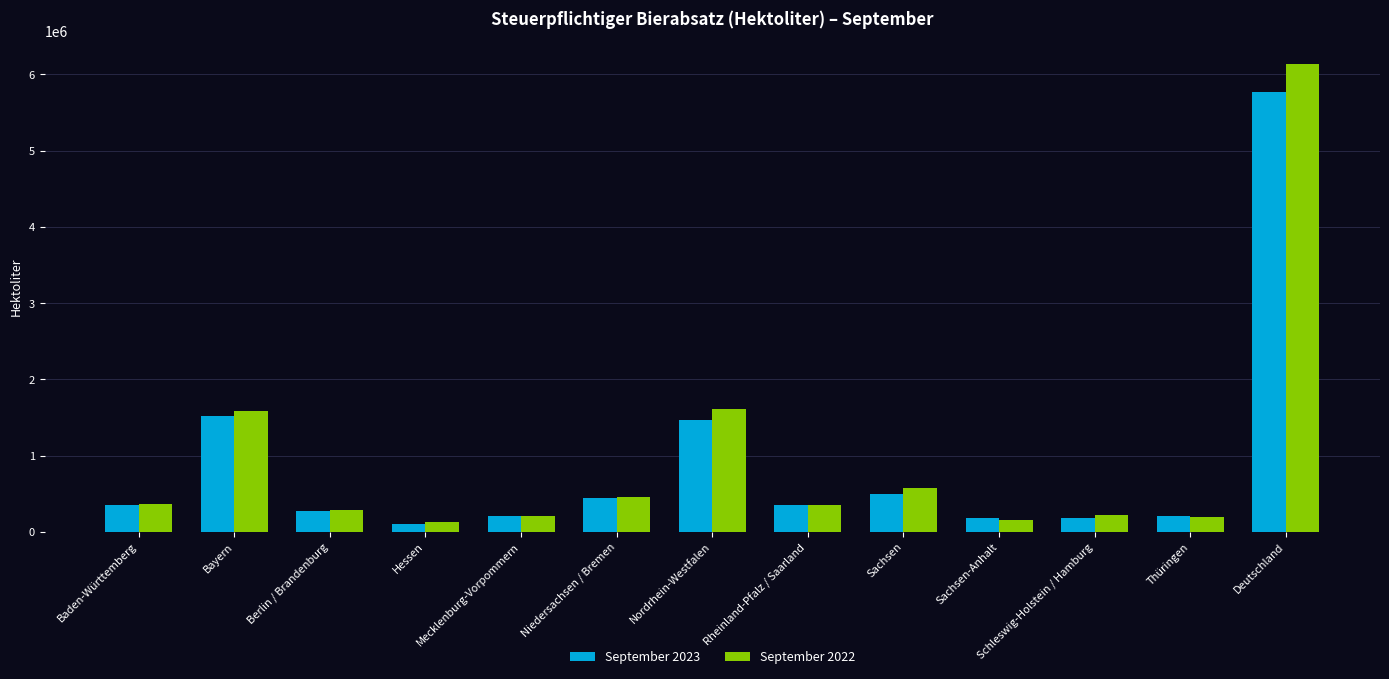

List the series in order of their overall mean, highest first.

September 2022, September 2023